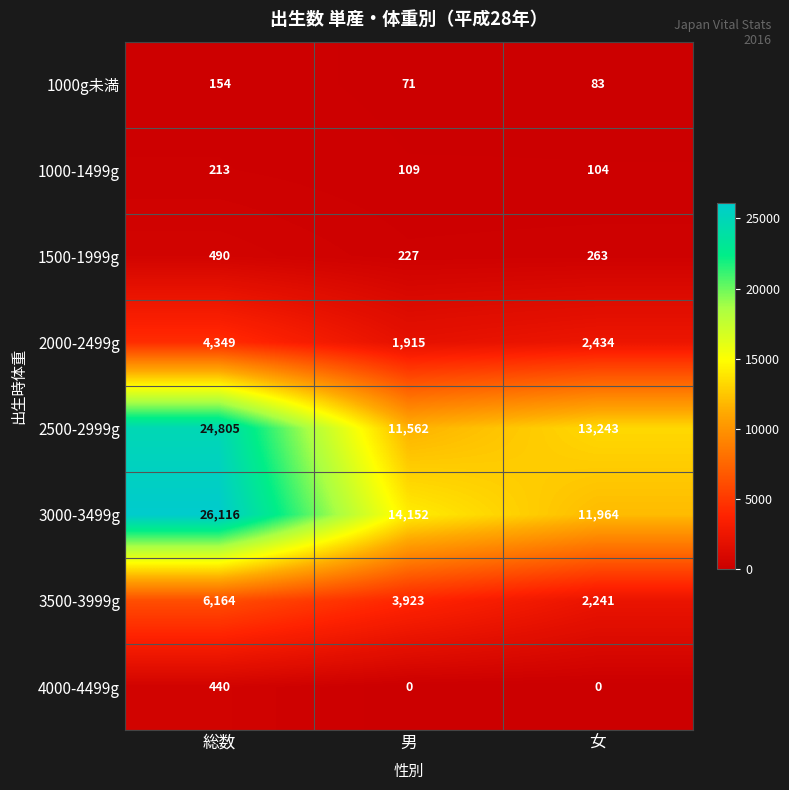

What is the greatest value displayed?

26116